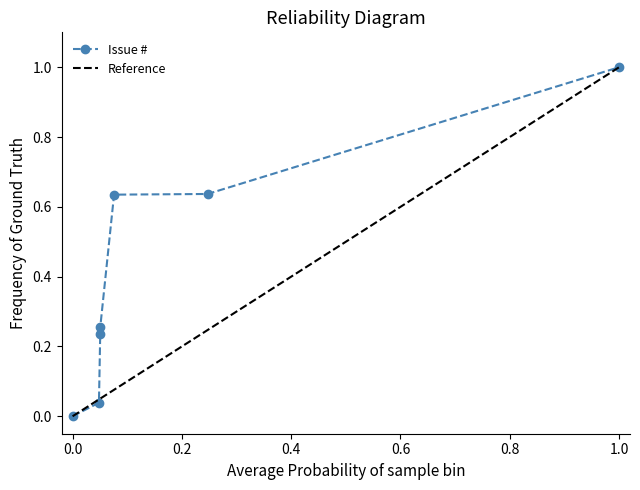

Reading right to left, list all the values displayed in this chart.

1.0	0.6	0.6	0.3	0.2	0.0	0.0